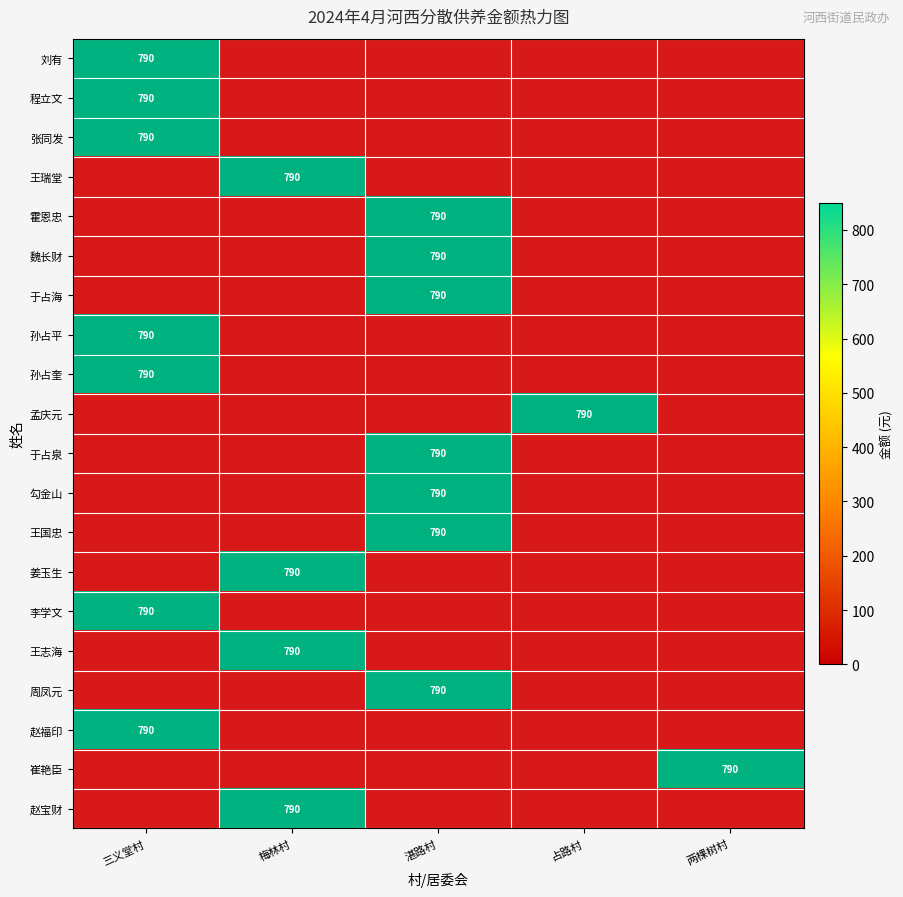

The value of 魏长财 at 湛路村 is 790. True or false?

True